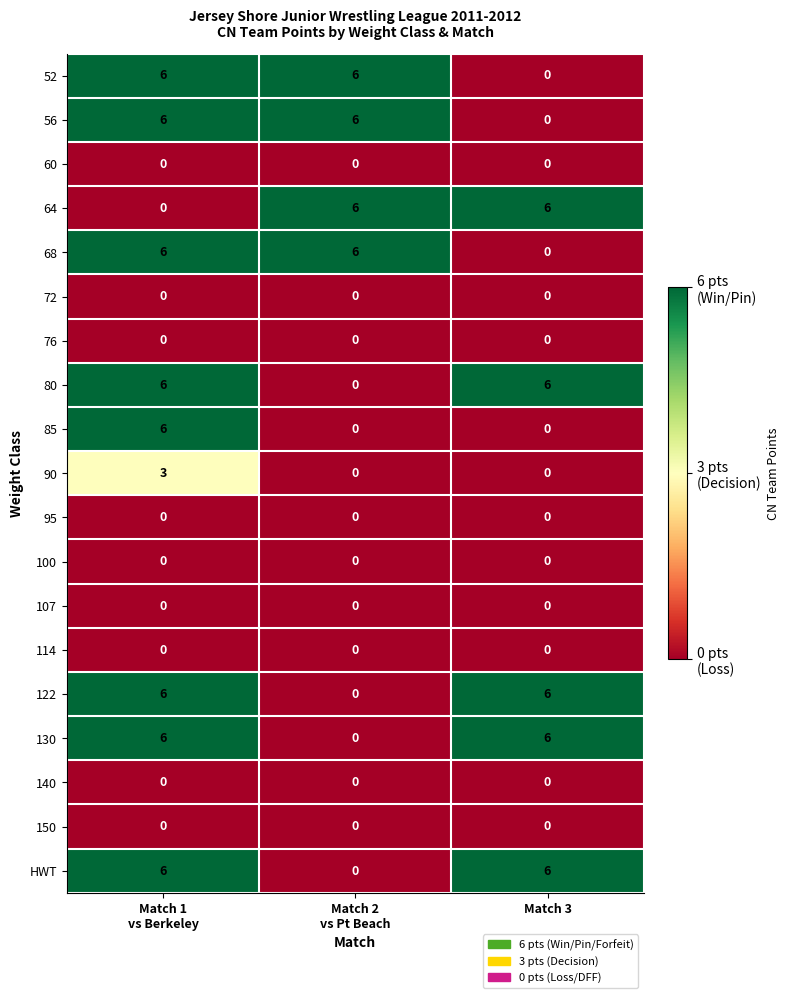

Is it true that 114 equals 0 at Match 3?

True